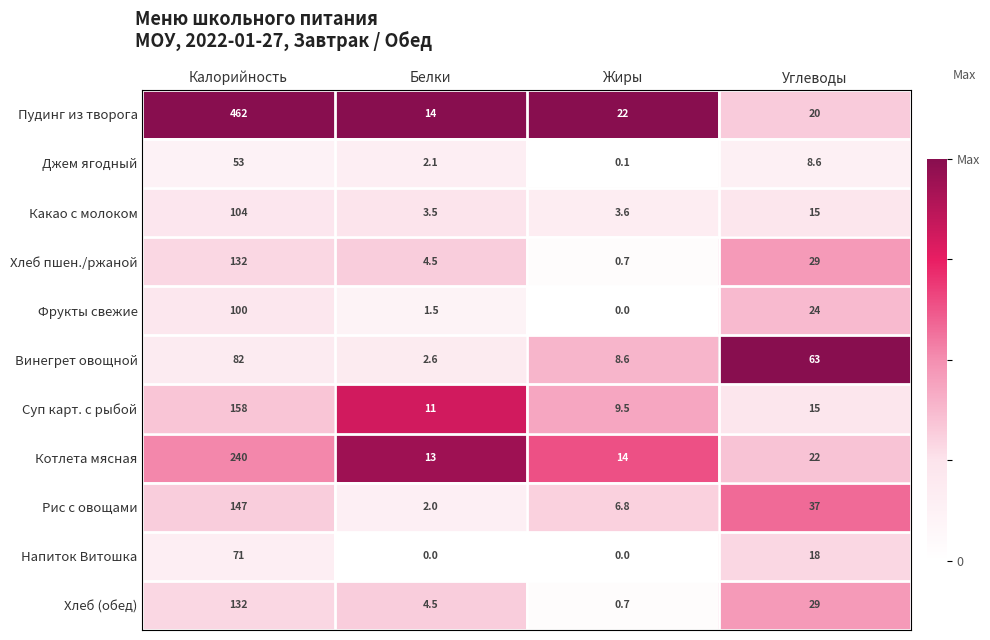

What is the spread (max minus min) of values at Белки?

14.0